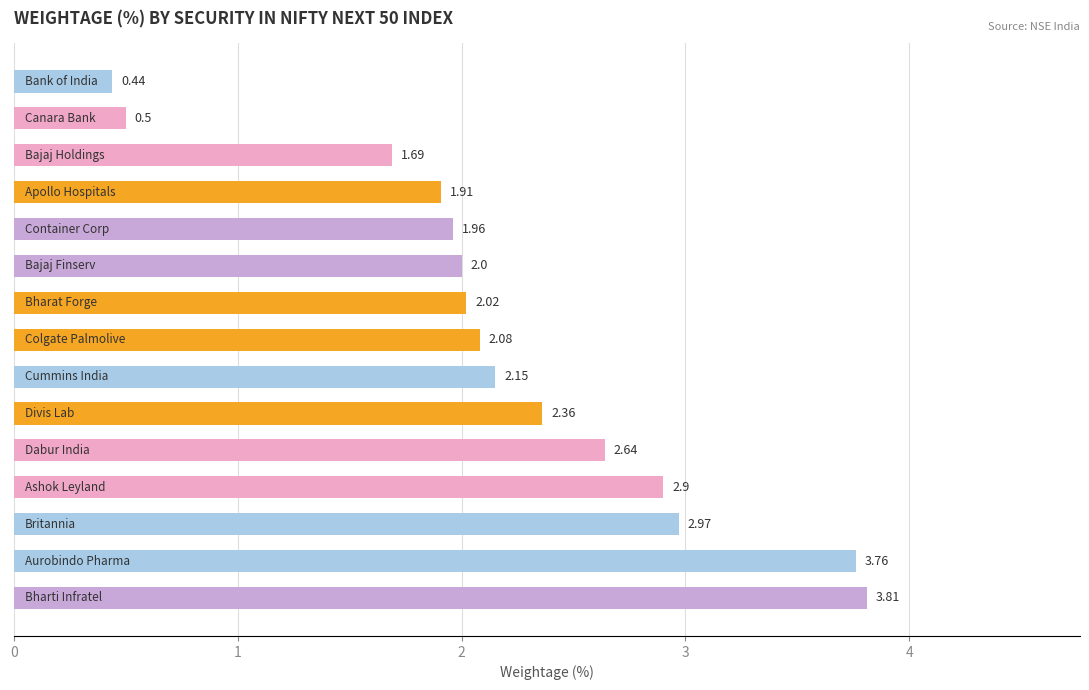

What is the difference between the maximum and minimum values?

3.4